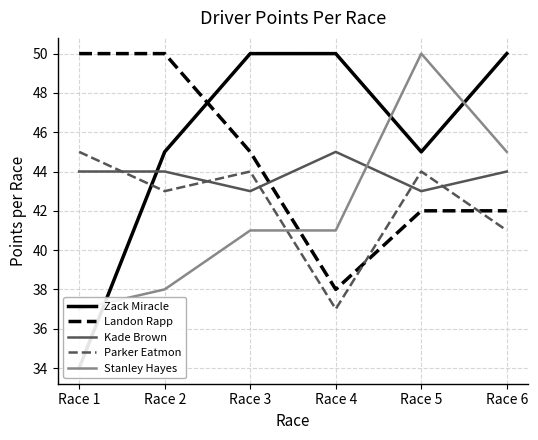

How many lines are shown in the chart?

5